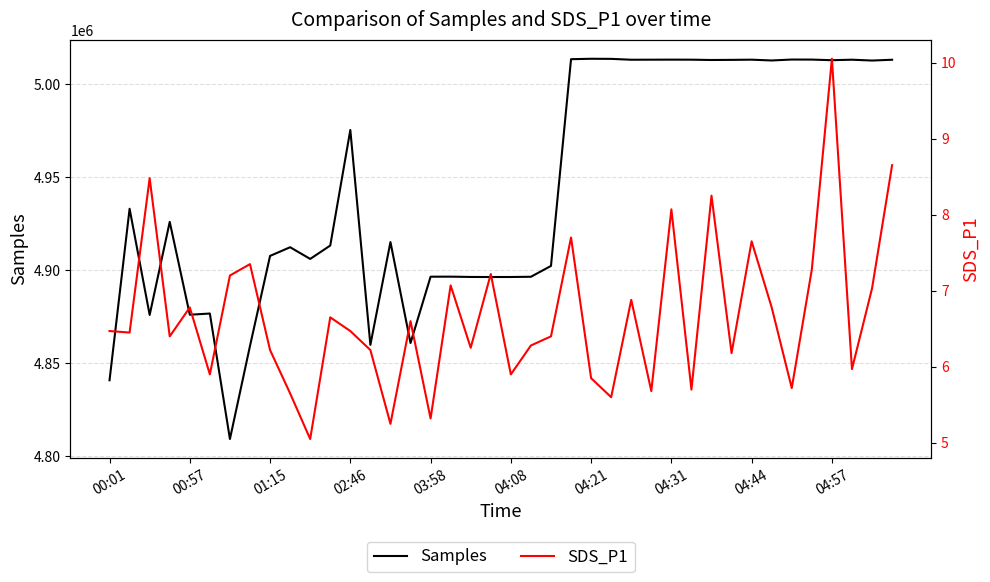

What is the minimum value for Samples?

4809135